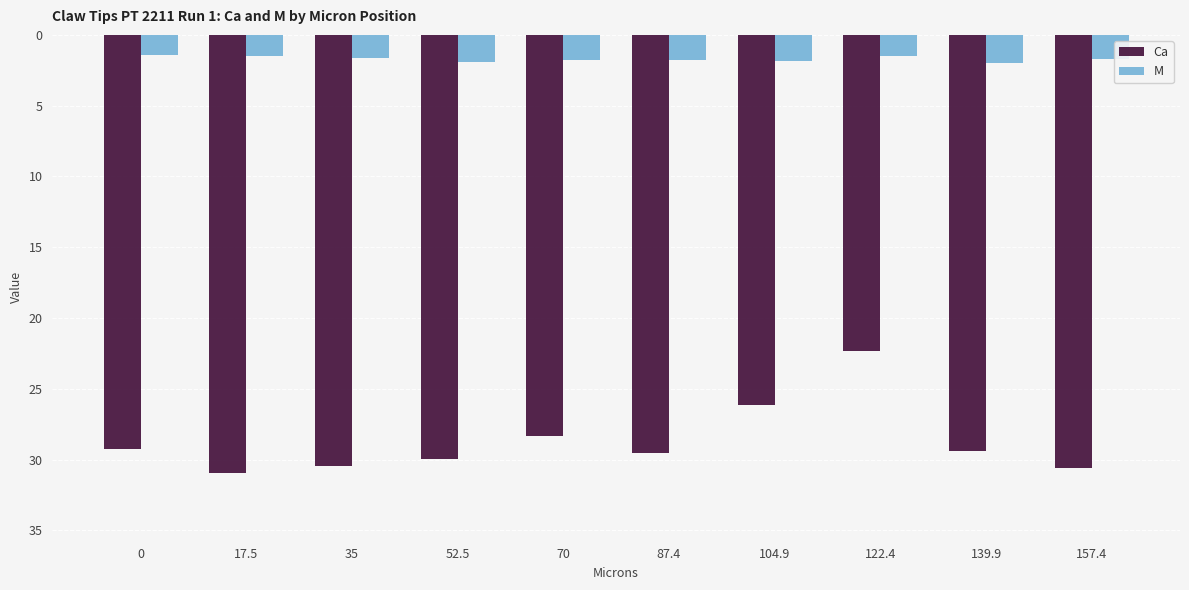

At 52.5, list the series in order from largest to smallest.

M, Ca